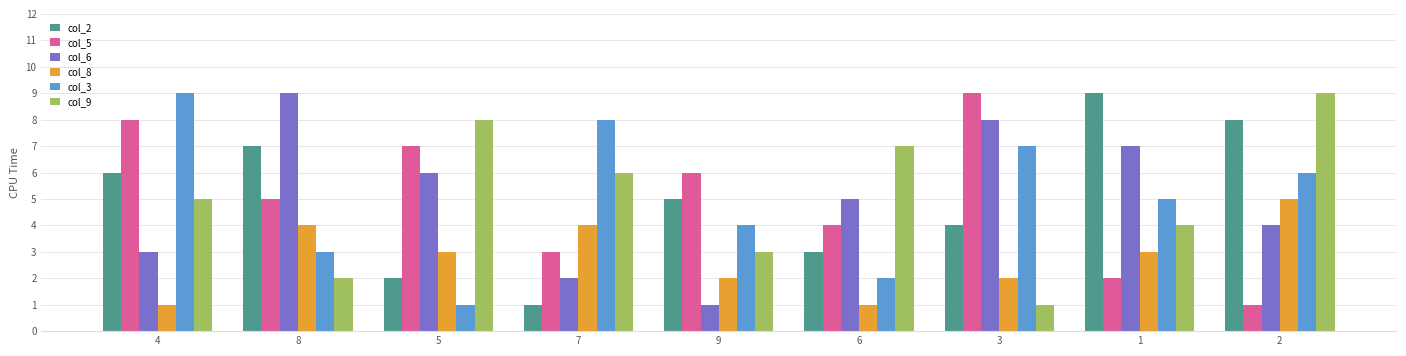

What is the total value across all series at 8?

30